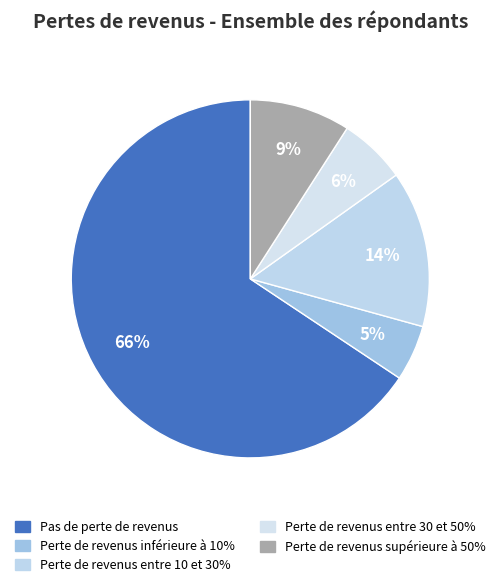

To the nearest percent, what portion does Perte de revenus entre 10 et 30% represent?

14%